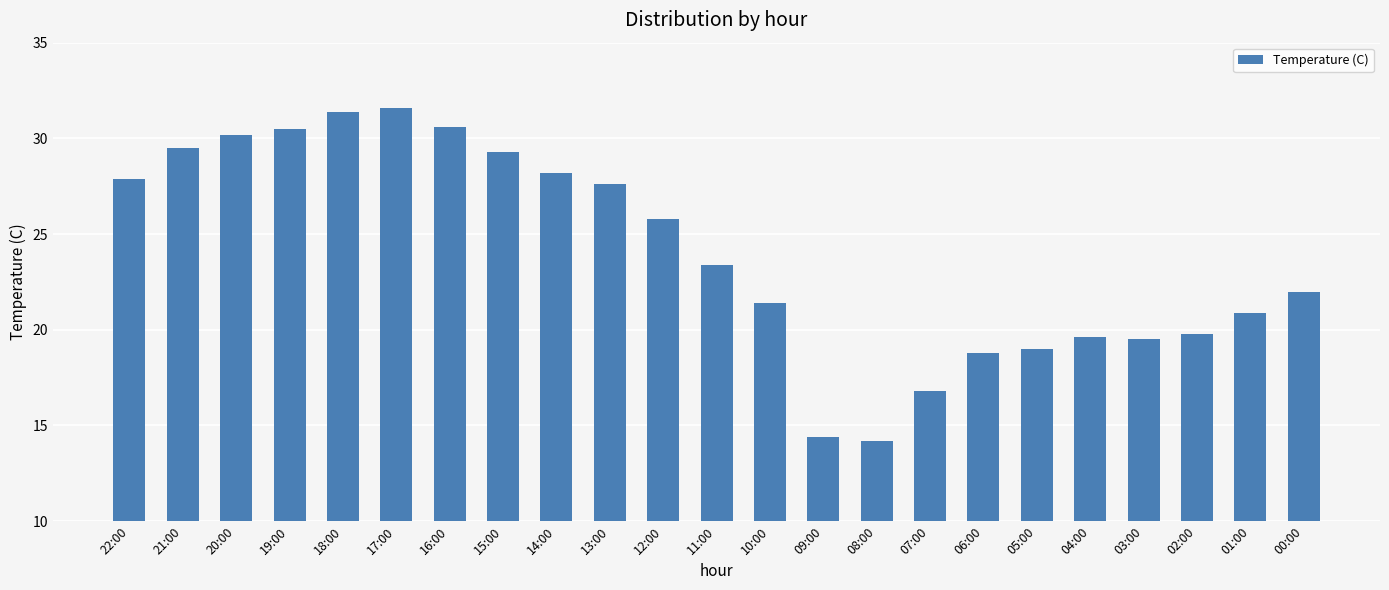

What is the smallest value displayed?

14.2